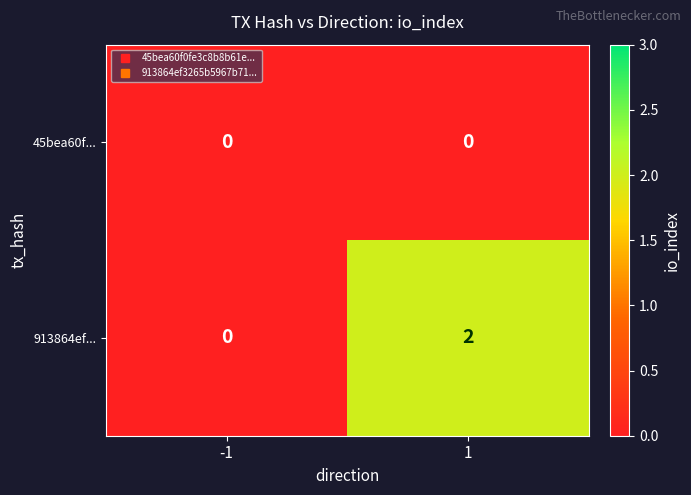

Which series has the largest total across all categories?

913864ef...